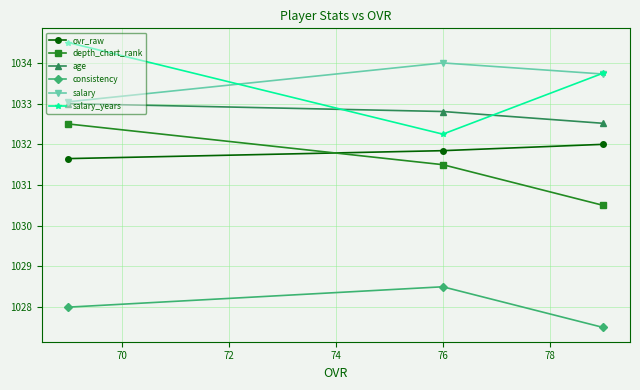

What is the minimum value for consistency?

1027.5